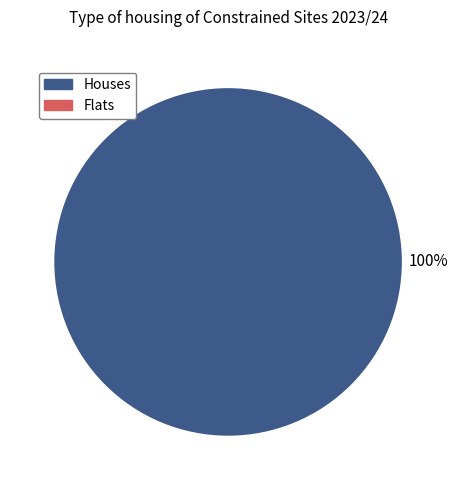

Is there a majority slice in this chart?

Yes